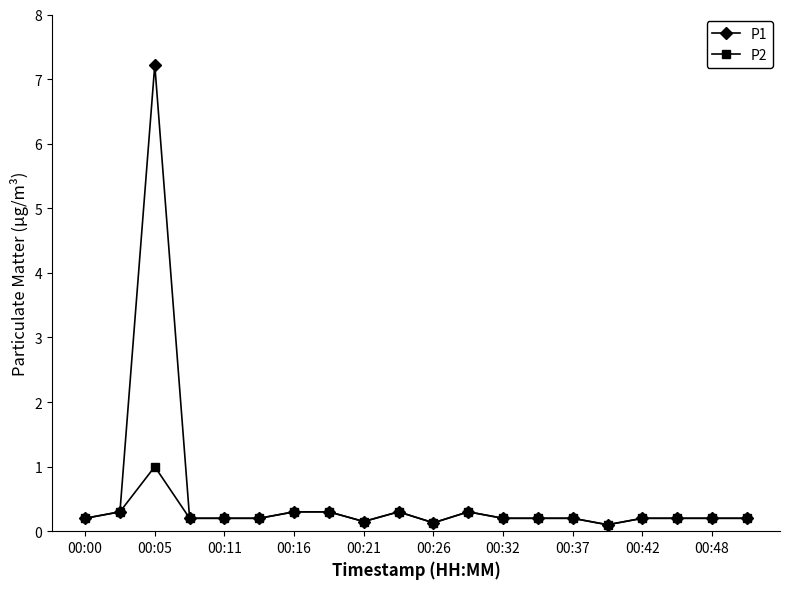

At how many categories does at least one series exceed 6?

1